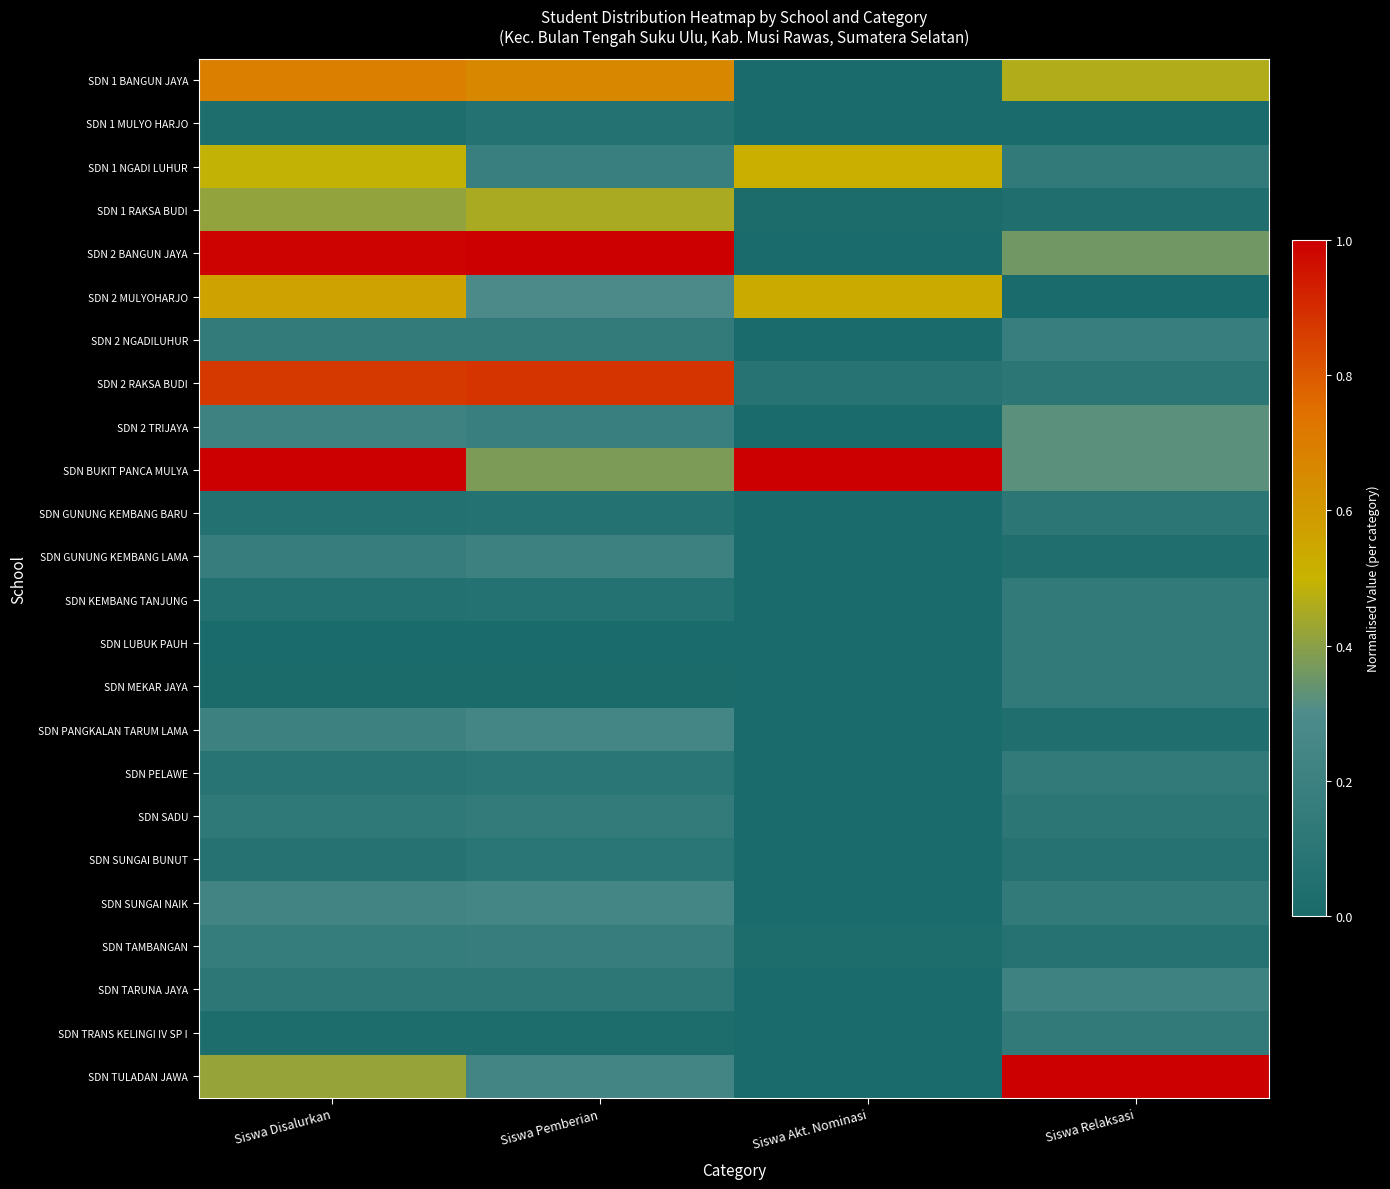

Count the number of data series in this chart.

24